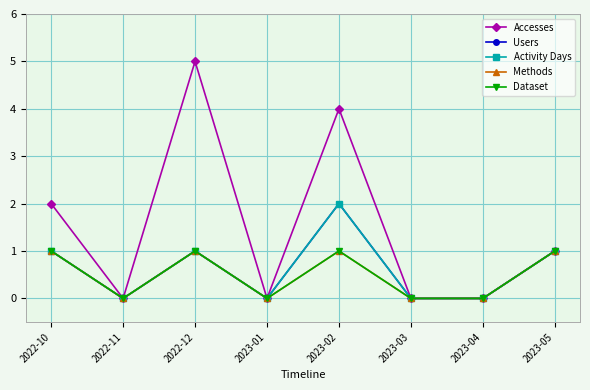

True or false: Activity Days and Dataset cross at least once.

False